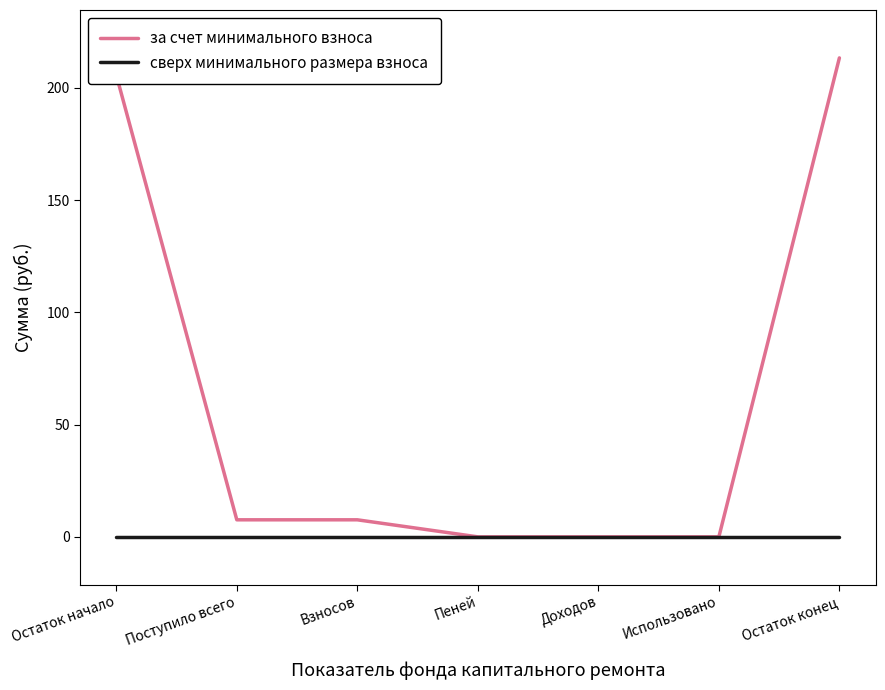

Which series changed the most between Поступило всего and Использовано?

за счет минимального взноса